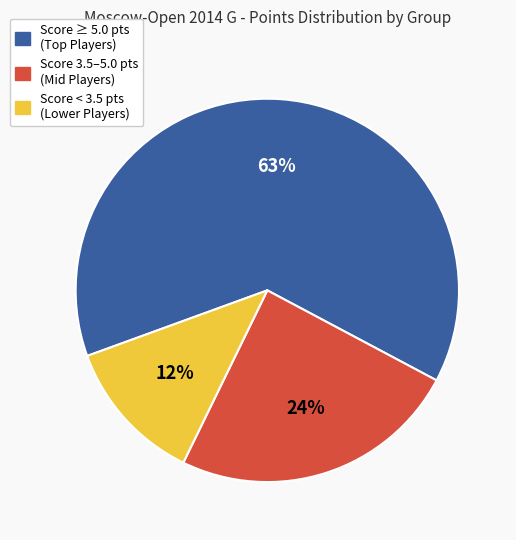

To the nearest percent, what is the average slice percentage?

33%